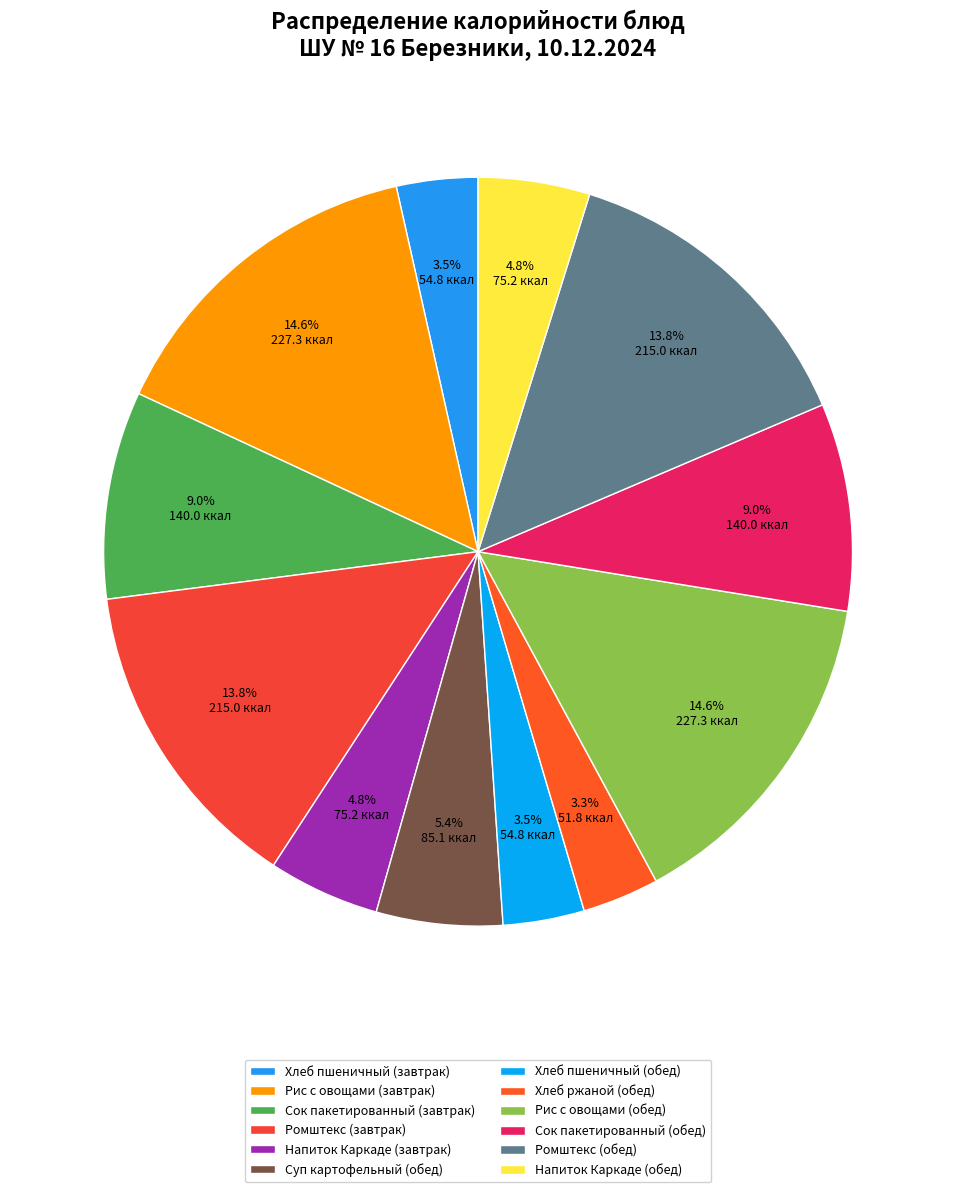

Is there any slice that represents more than half of the pie?

No